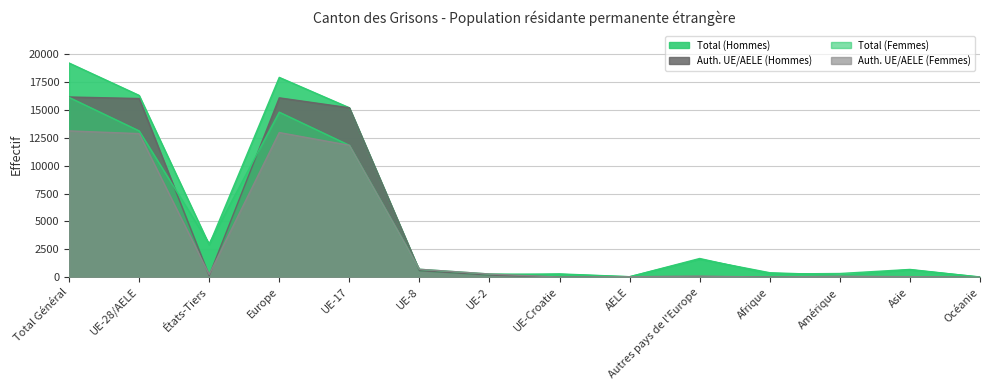

What is the difference between the highest and lowest values at UE-8?

129